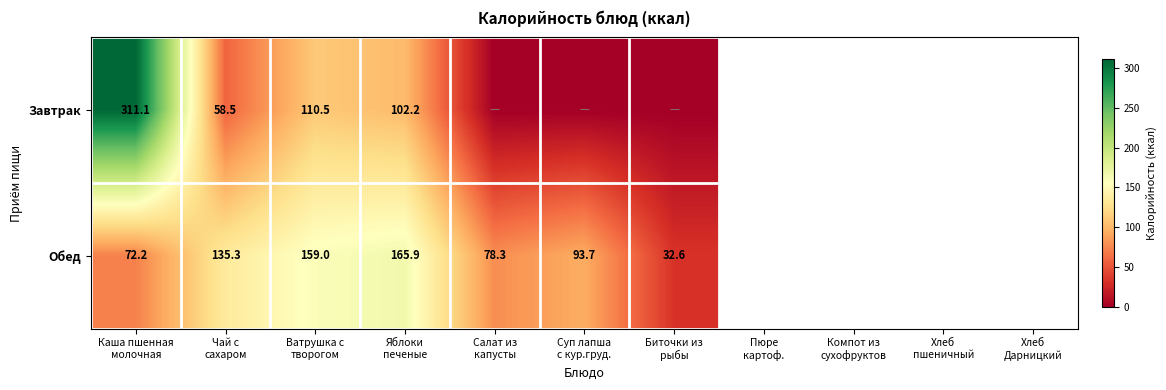

How many distinct data groups are displayed?

2